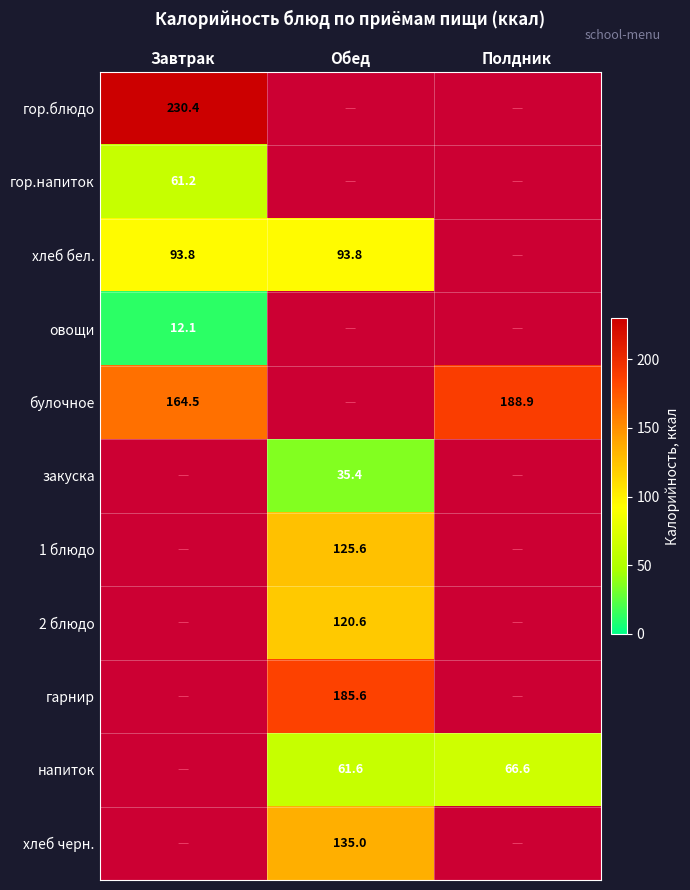

What is the minimum value shown in the chart?

12.1